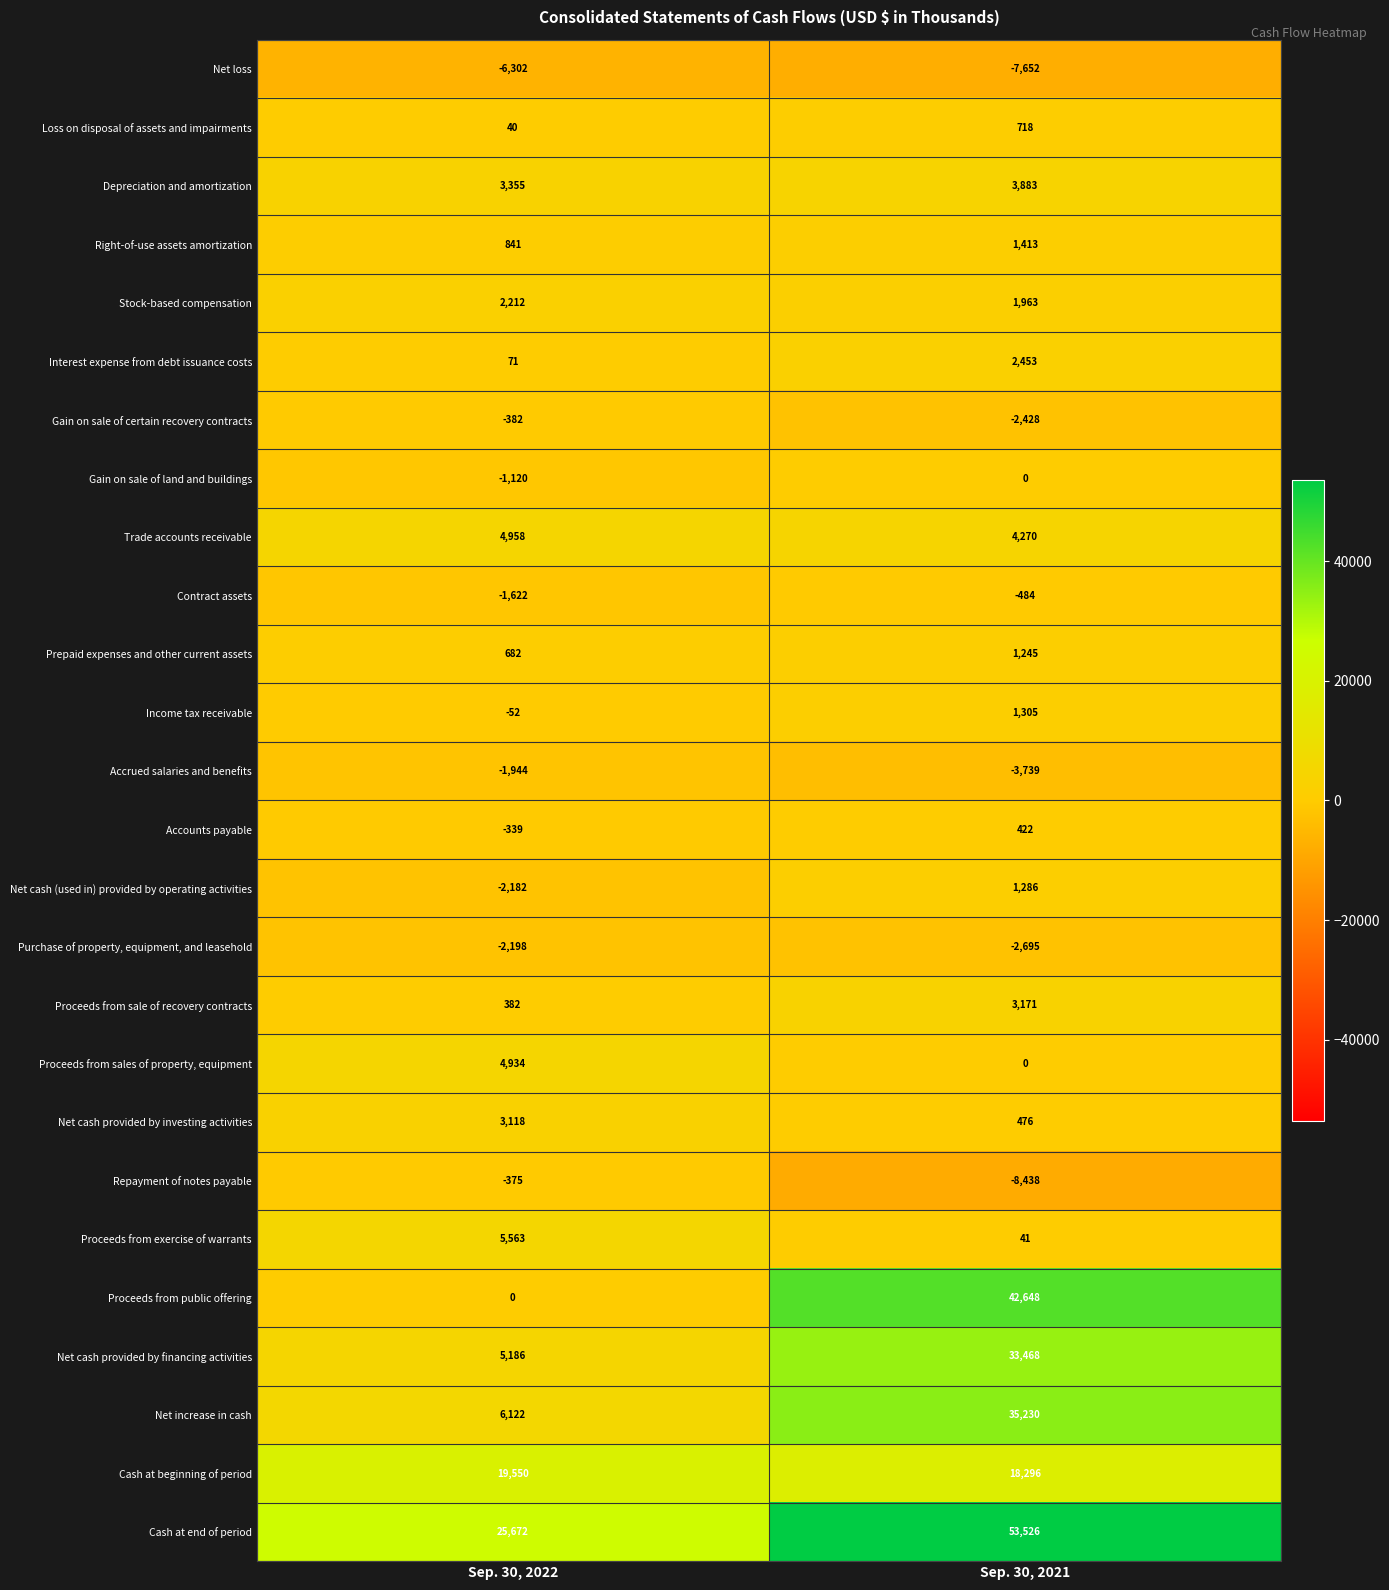

Which category has the lowest value across all series?

Sep. 30, 2021